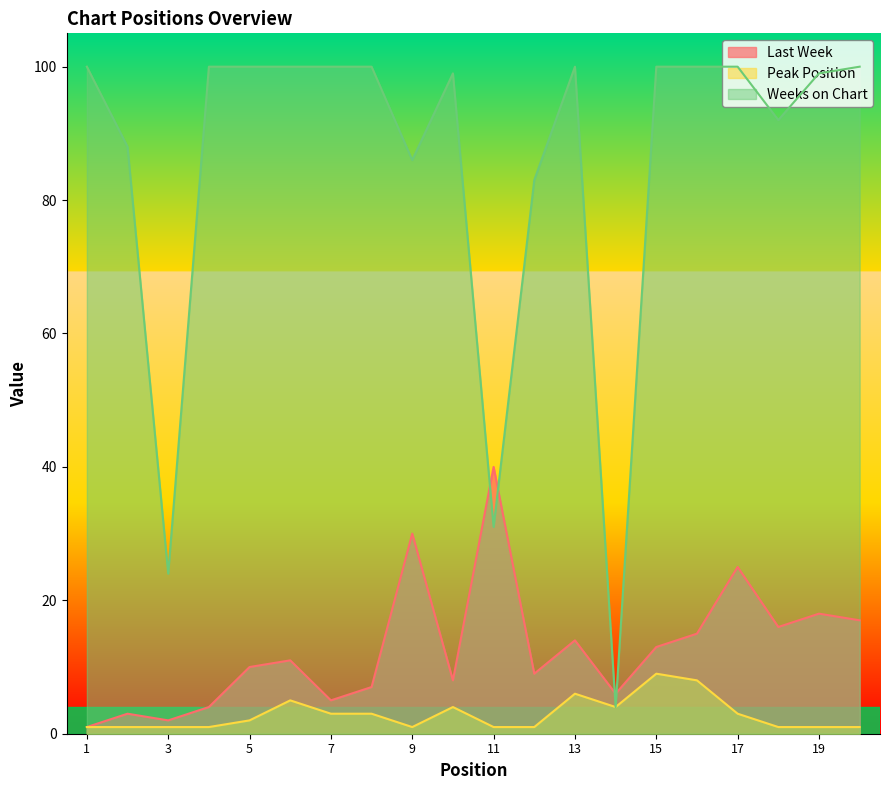

At which label is Last Week closest to 20?

19